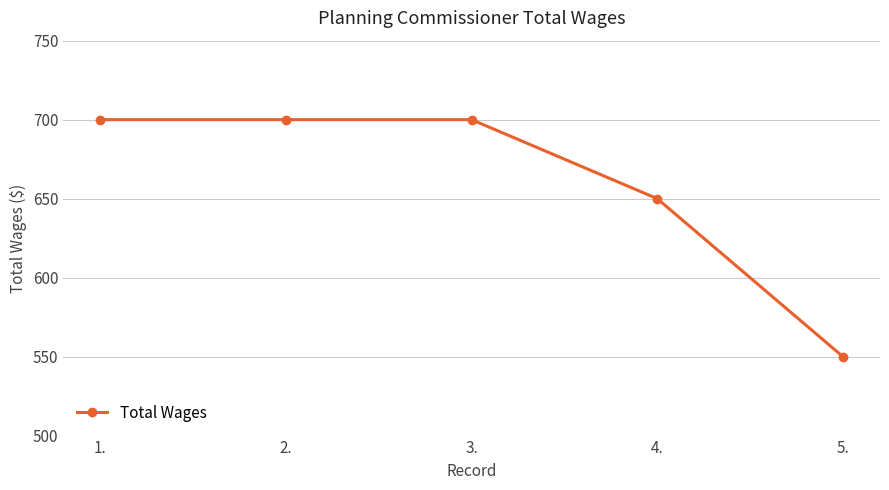

Read the value at 1..

700